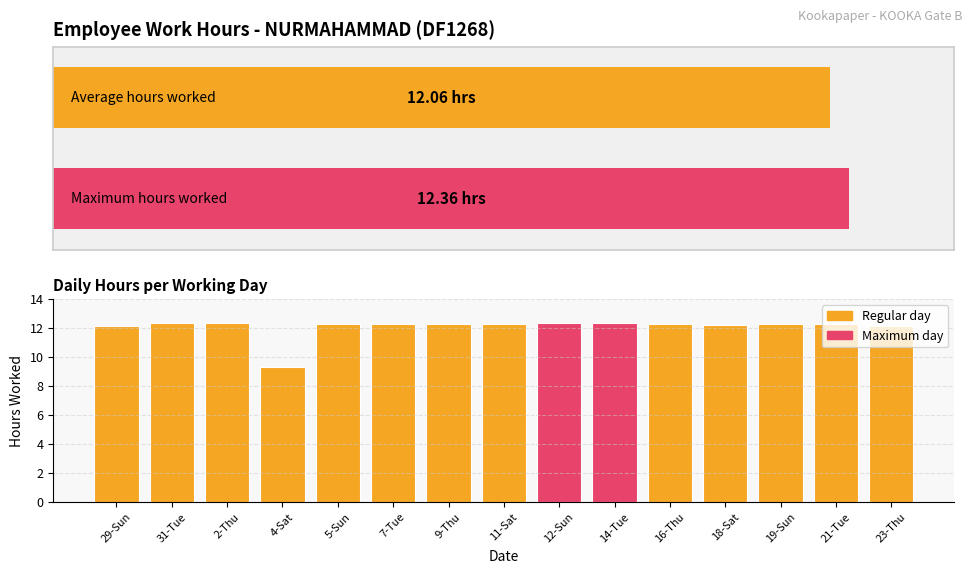

What is the approximate value at 21-Tue?

12.2